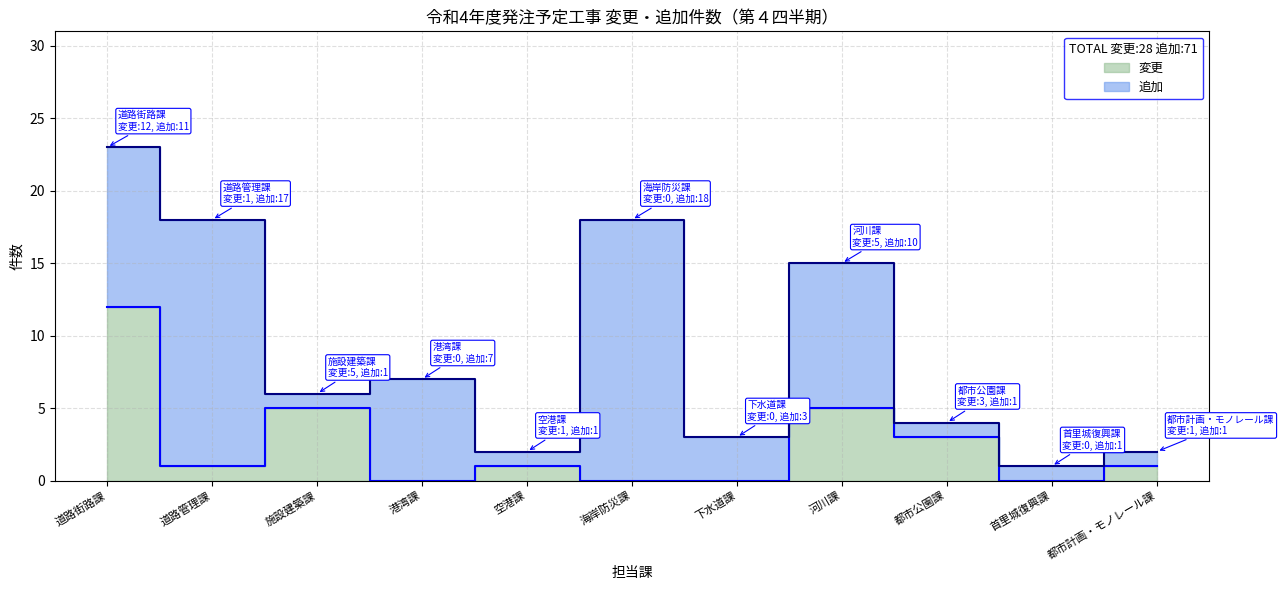

What is the change in value from 空港課 to 河川課?

+4